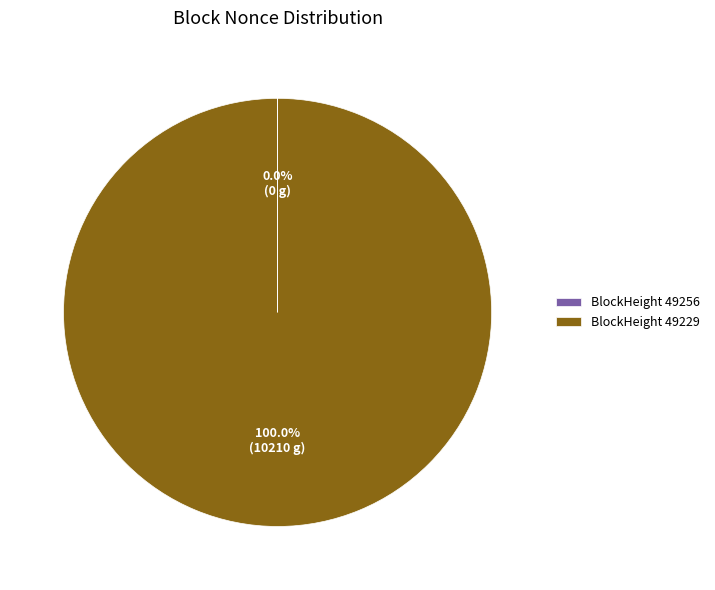

Which category has the biggest portion of the pie?

BlockHeight 49229